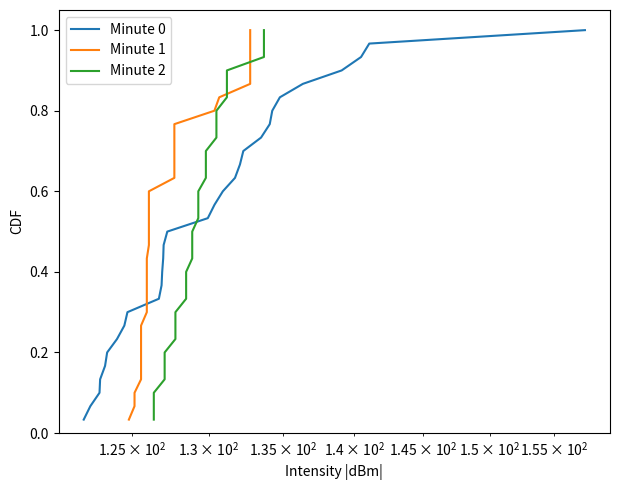

What are all the series names shown in the legend?

Minute 0, Minute 1, Minute 2